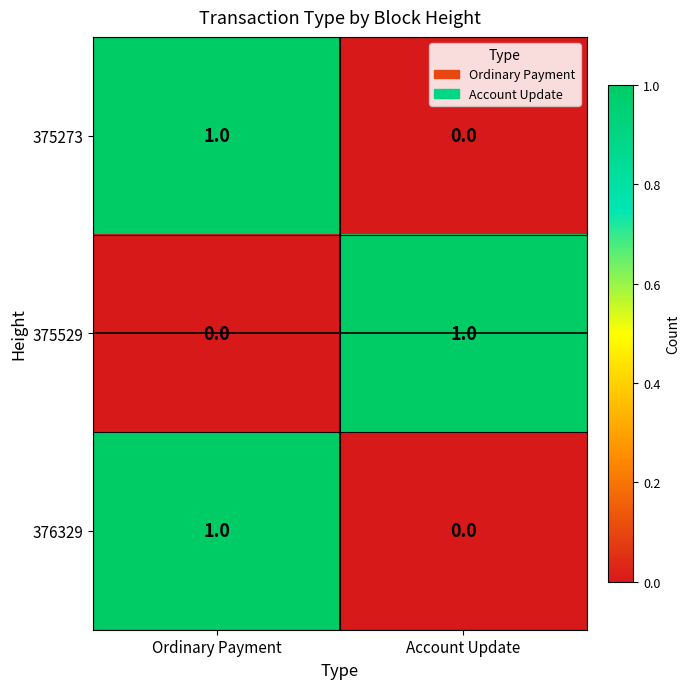

At which label is 376329 closest to 0?

Account Update